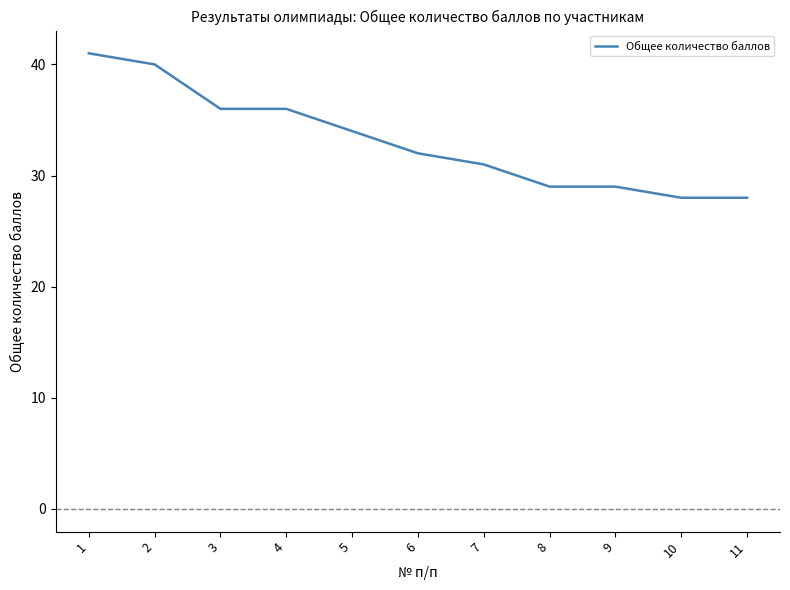

Approximately how many times larger is the value at 2 compared to 4?

1.1